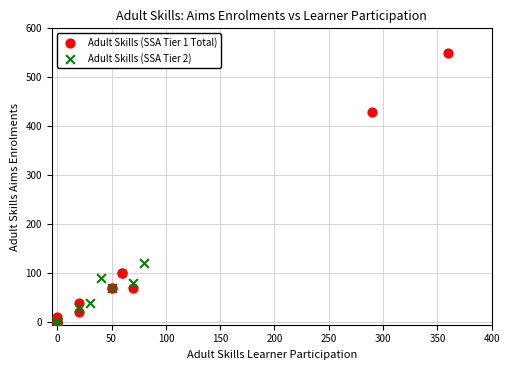

Which series reaches the maximum Y coordinate?

Adult Skills (SSA Tier 1 Total)